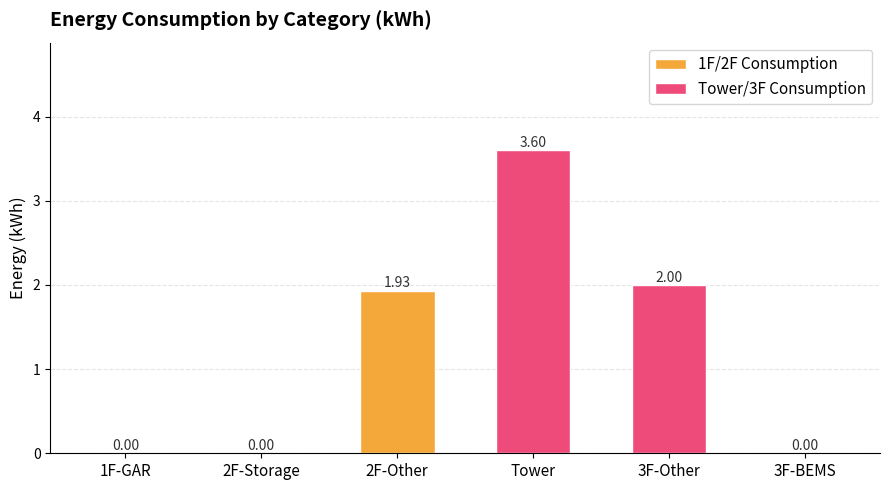

Is it true that 1F/2F Consumption equals 1.9 at 2F-Other?

True